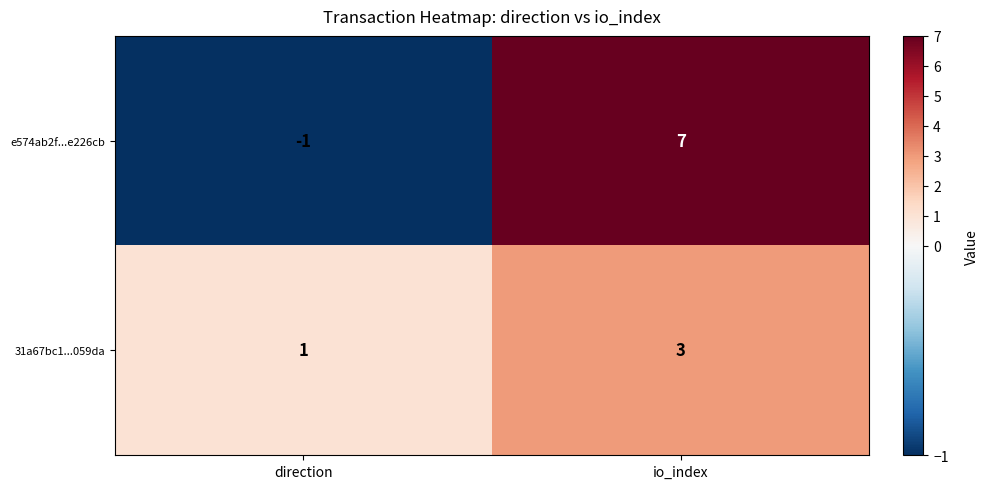

What is the difference between the maximum and minimum values in the e574ab2f...e226cb series?

8